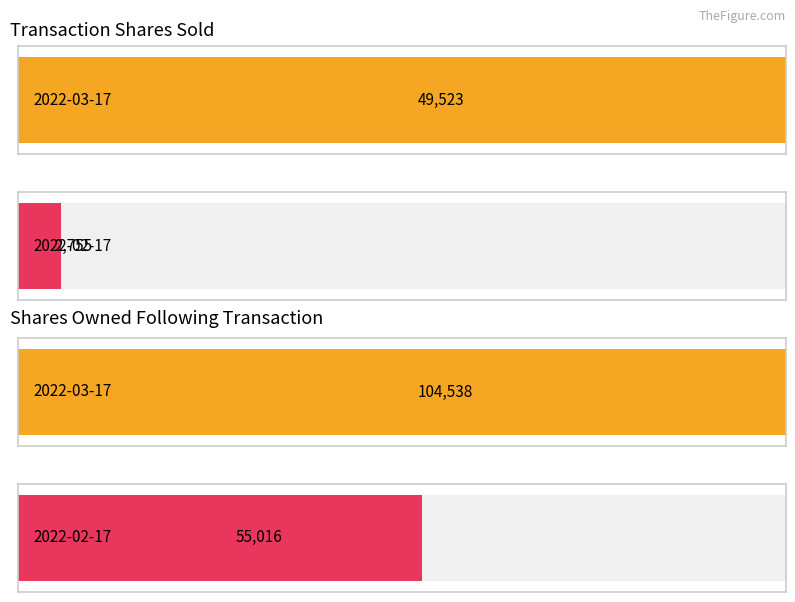

Which has a higher value, 2022-02-17 or 2022-03-17?

2022-03-17